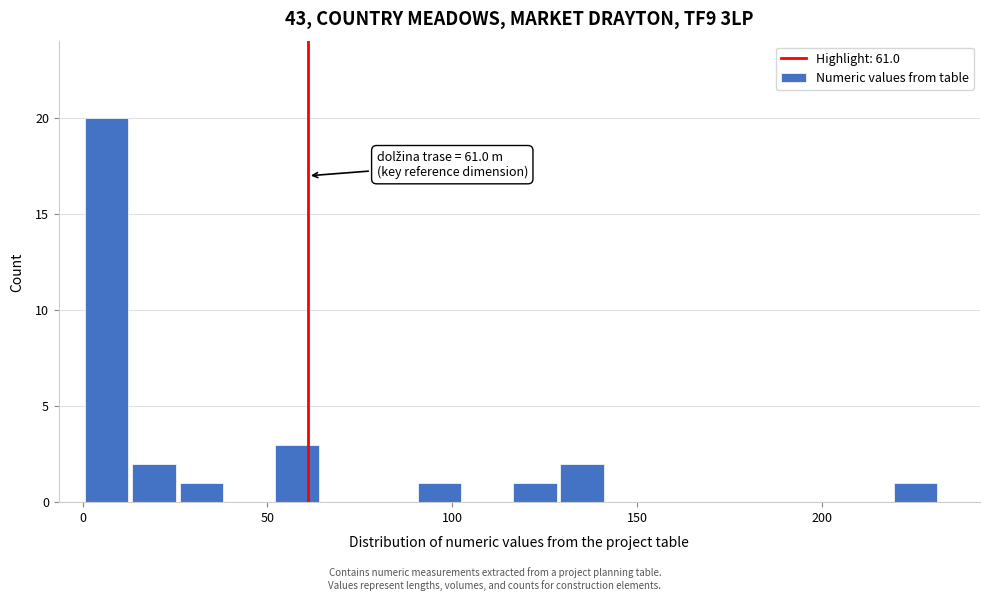

Read against the x-axis, roughly where is the centre of the tallest bar?

5